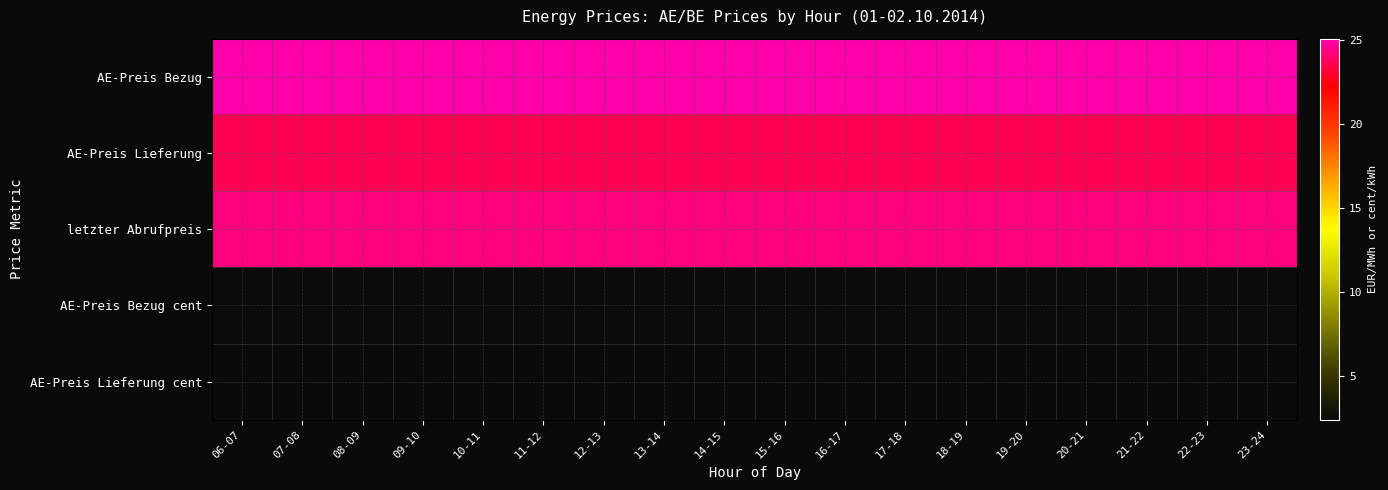

Reading left to right, list all the values displayed in this chart.

AE-Preis Bezug: 06-07=25.1	07-08=25.1	08-09=25.1	09-10=25.1	10-11=25.1	11-12=25.1	12-13=25.1	13-14=25.1	14-15=25.1	15-16=25.1	16-17=25.1	17-18=25.1	18-19=25.1	19-20=25.1	20-21=25.1	21-22=25.1	22-23=25.1	23-24=25.1
AE-Preis Lieferung: 06-07=23.6	07-08=23.6	08-09=23.6	09-10=23.6	10-11=23.6	11-12=23.6	12-13=23.6	13-14=23.6	14-15=23.6	15-16=23.6	16-17=23.6	17-18=23.6	18-19=23.6	19-20=23.6	20-21=23.6	21-22=23.6	22-23=23.6	23-24=23.6
letzter Abrufpreis: 06-07=24.4	07-08=24.4	08-09=24.4	09-10=24.4	10-11=24.4	11-12=24.4	12-13=24.4	13-14=24.4	14-15=24.4	15-16=24.4	16-17=24.4	17-18=24.4	18-19=24.4	19-20=24.4	20-21=24.4	21-22=24.4	22-23=24.4	23-24=24.4
AE-Preis Bezug cent: 06-07=2.5	07-08=2.5	08-09=2.5	09-10=2.5	10-11=2.5	11-12=2.5	12-13=2.5	13-14=2.5	14-15=2.5	15-16=2.5	16-17=2.5	17-18=2.5	18-19=2.5	19-20=2.5	20-21=2.5	21-22=2.5	22-23=2.5	23-24=2.5
AE-Preis Lieferung cent: 06-07=2.4	07-08=2.4	08-09=2.4	09-10=2.4	10-11=2.4	11-12=2.4	12-13=2.4	13-14=2.4	14-15=2.4	15-16=2.4	16-17=2.4	17-18=2.4	18-19=2.4	19-20=2.4	20-21=2.4	21-22=2.4	22-23=2.4	23-24=2.4